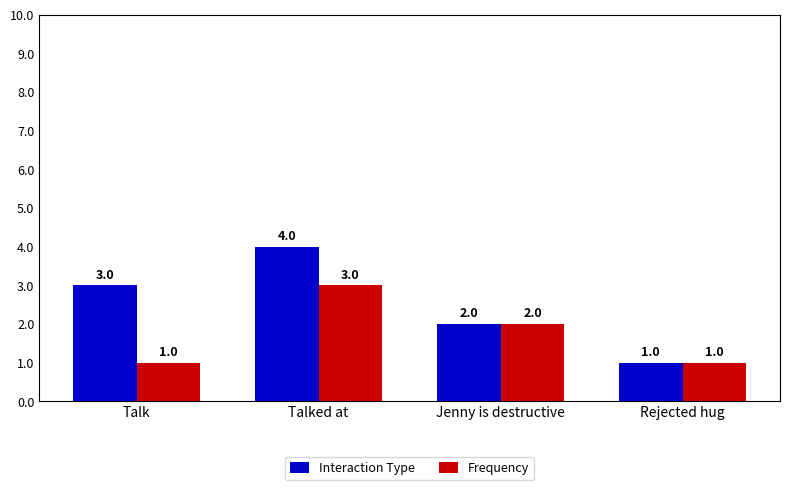

What position from the right is Rejected hug?

1